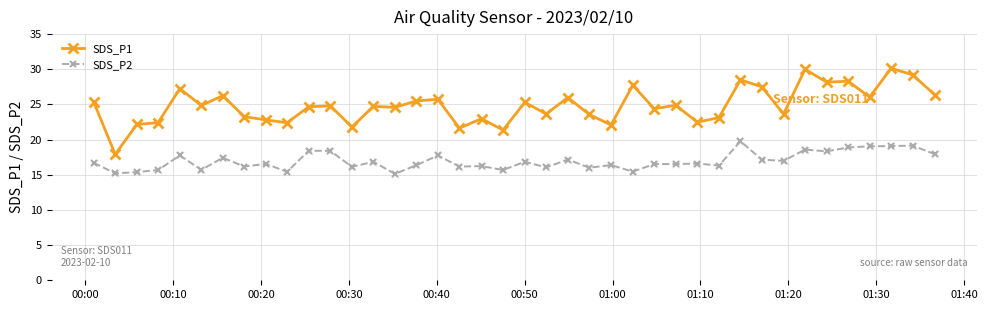

Which series has the widest spread of values?

SDS_P1